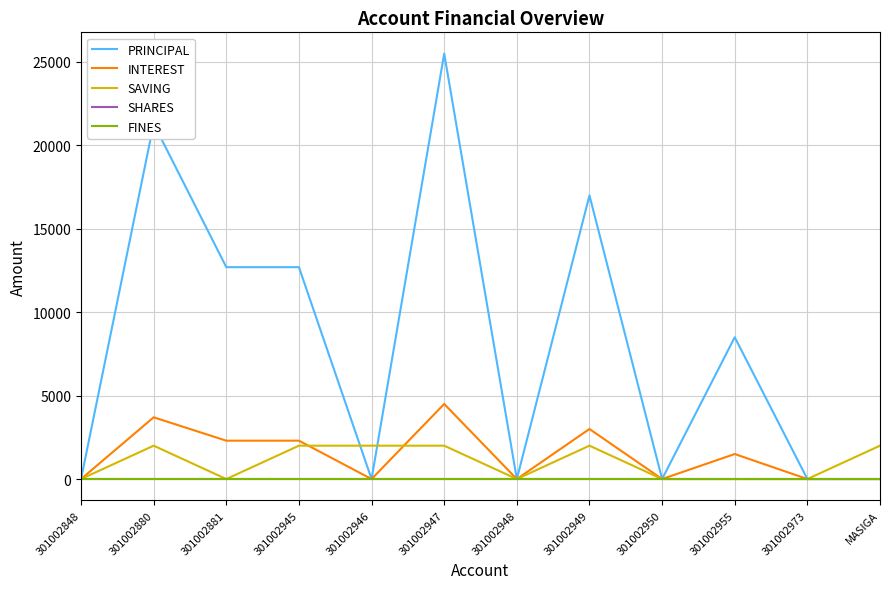

Does the chart have visible grid lines?

Yes